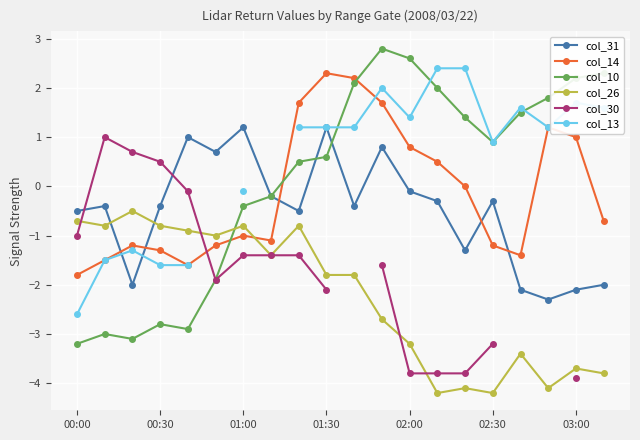

True or false: col_26 has more than 1 interior local peaks.

True